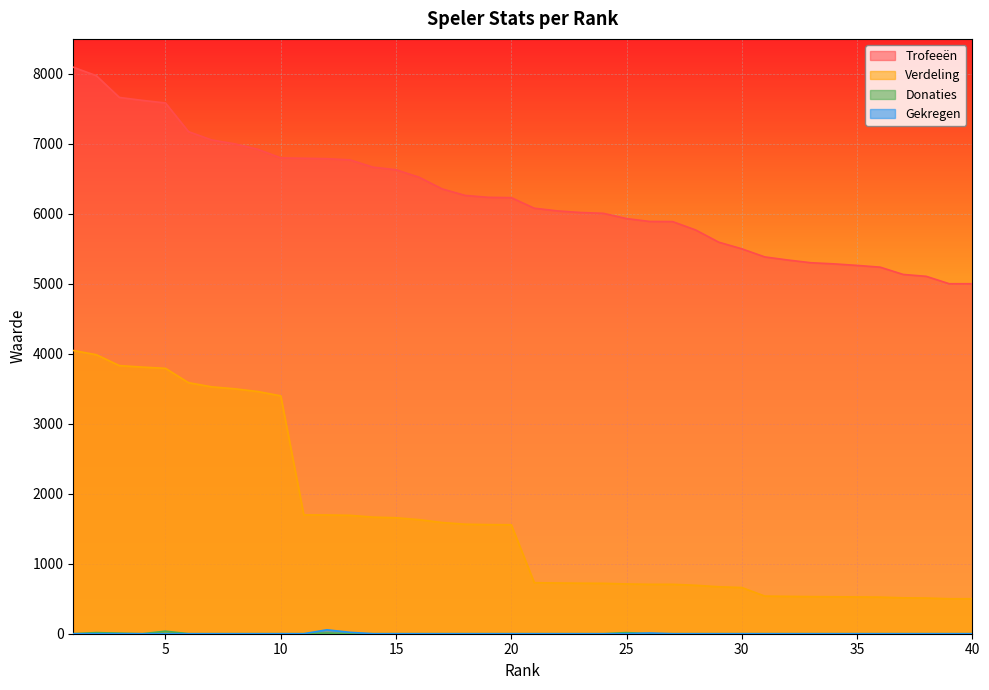

Does the chart display data point markers on the line(s)?

No